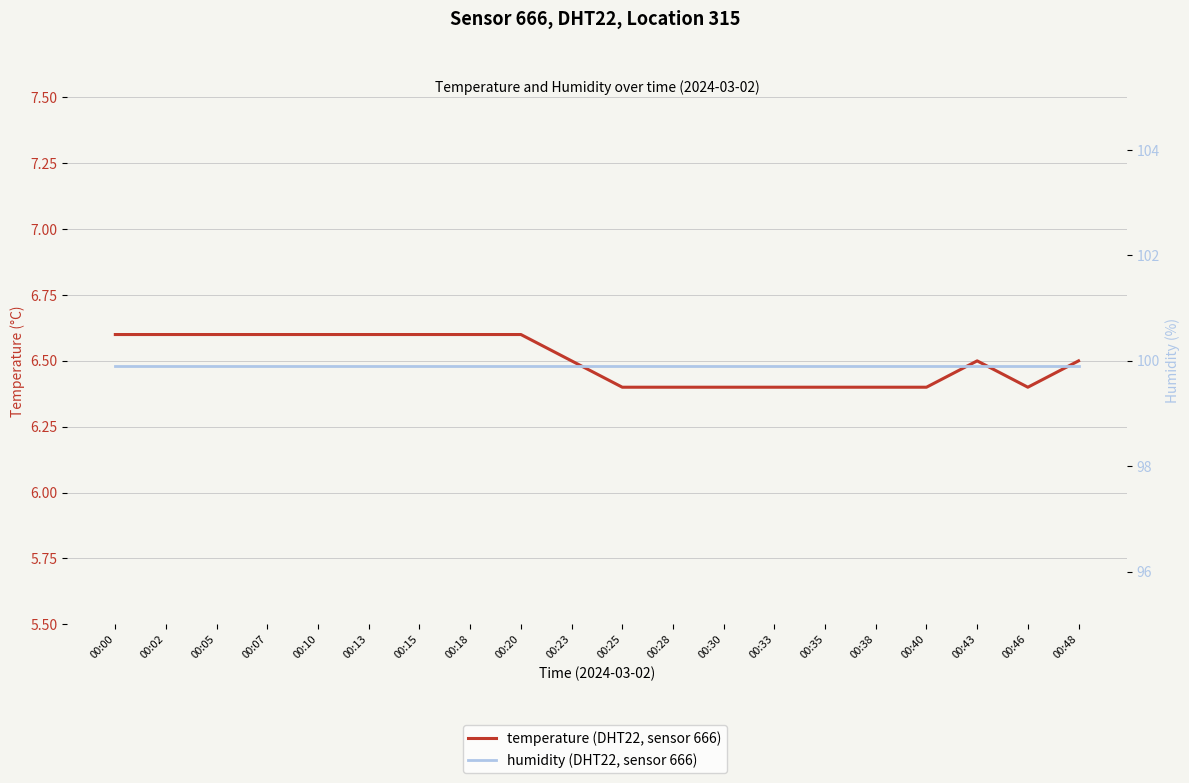

At how many categories does at least one series exceed 92?

20